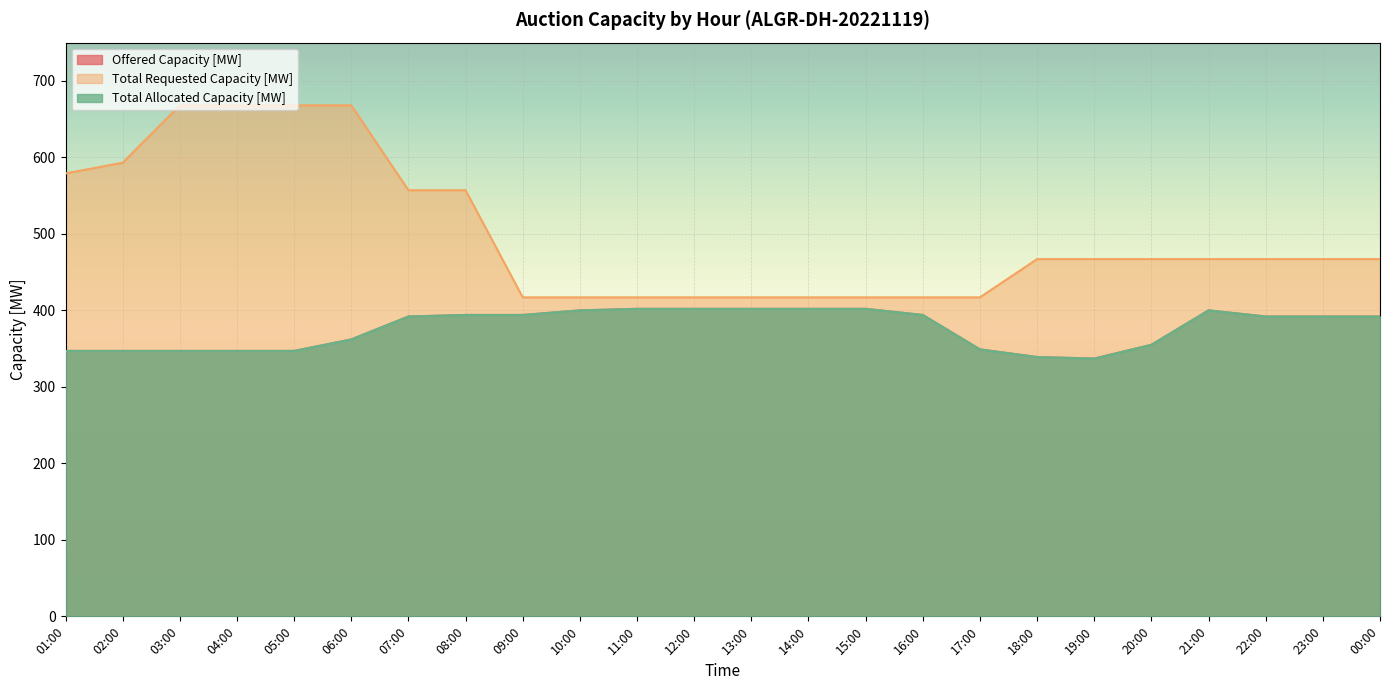

What is the difference between the Offered Capacity [MW] values at 21:00 and 23:00?

8